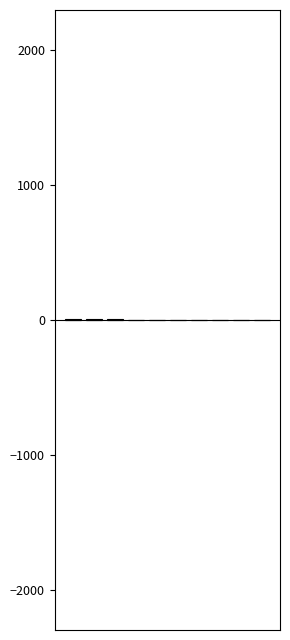

What is the difference between the highest and lowest values at 5?

2